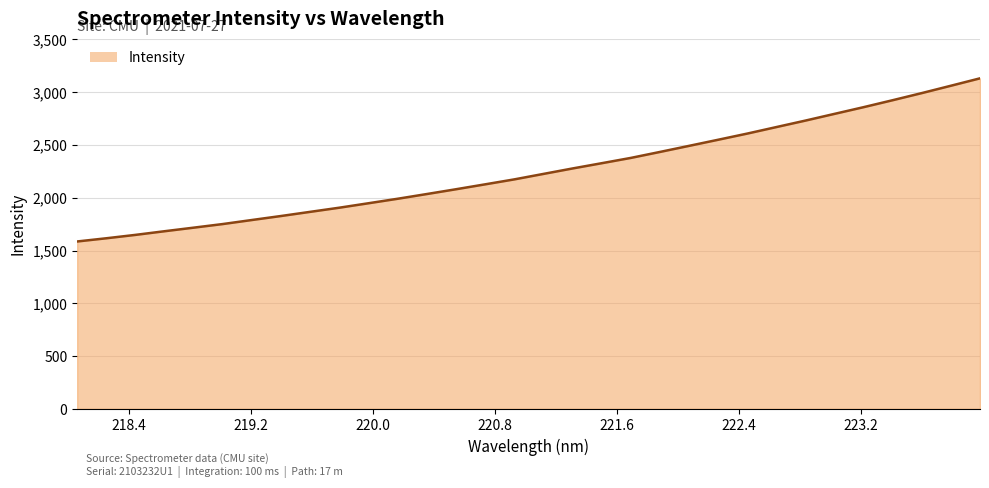

What is the greatest value displayed?

3131.6